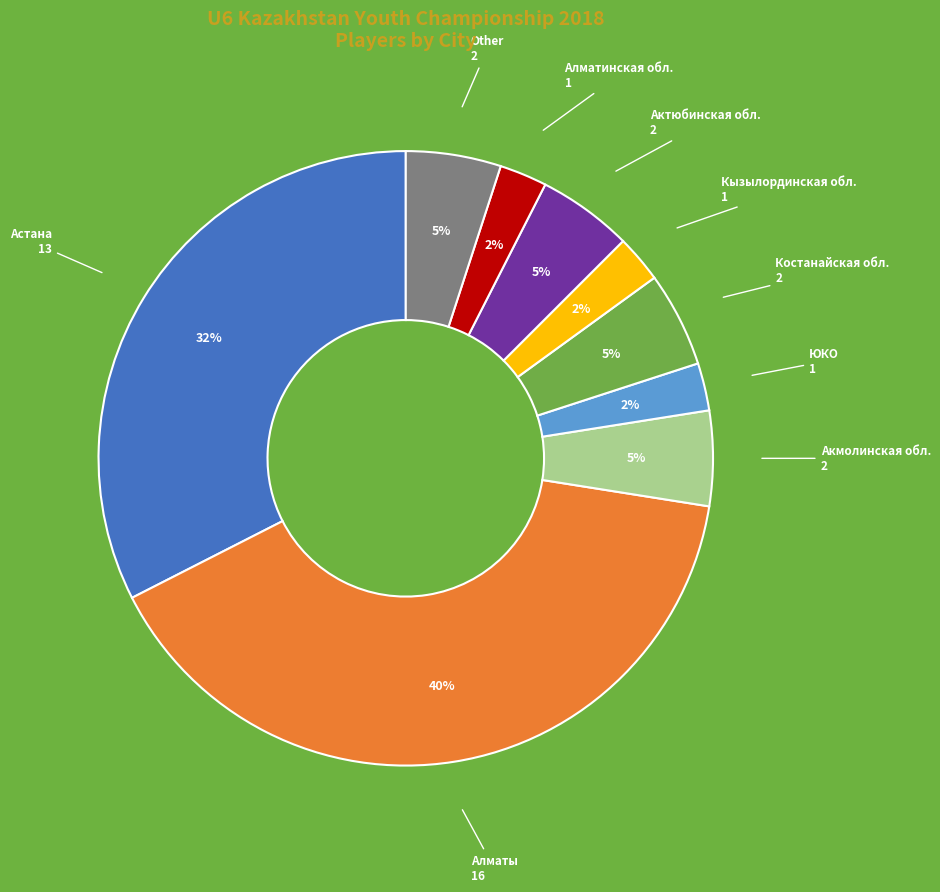

Is there any slice that represents more than half of the pie?

No